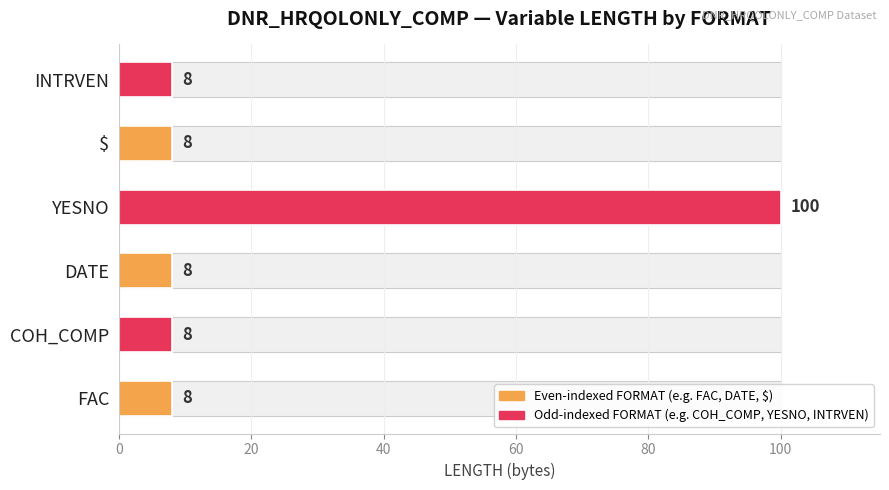

What is the value of the 1st bar from the left?

8